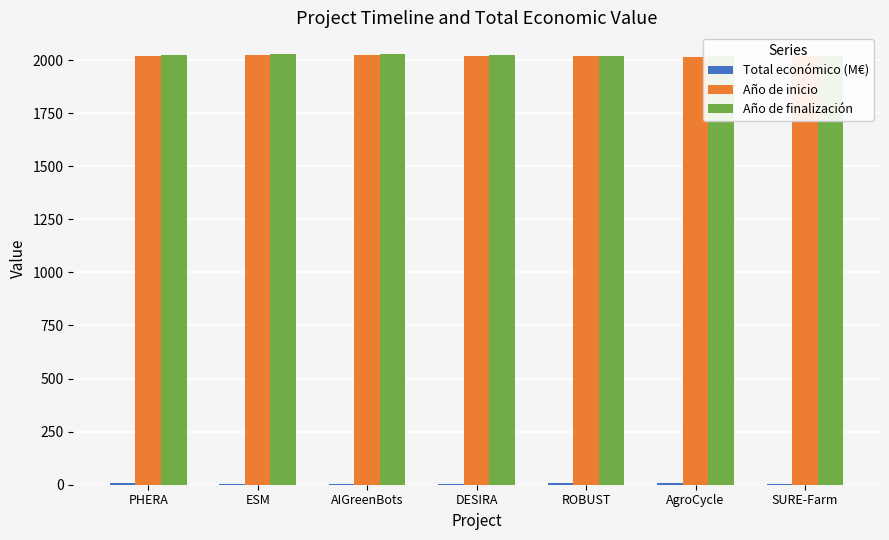

At how many categories does at least one series exceed 353?

7